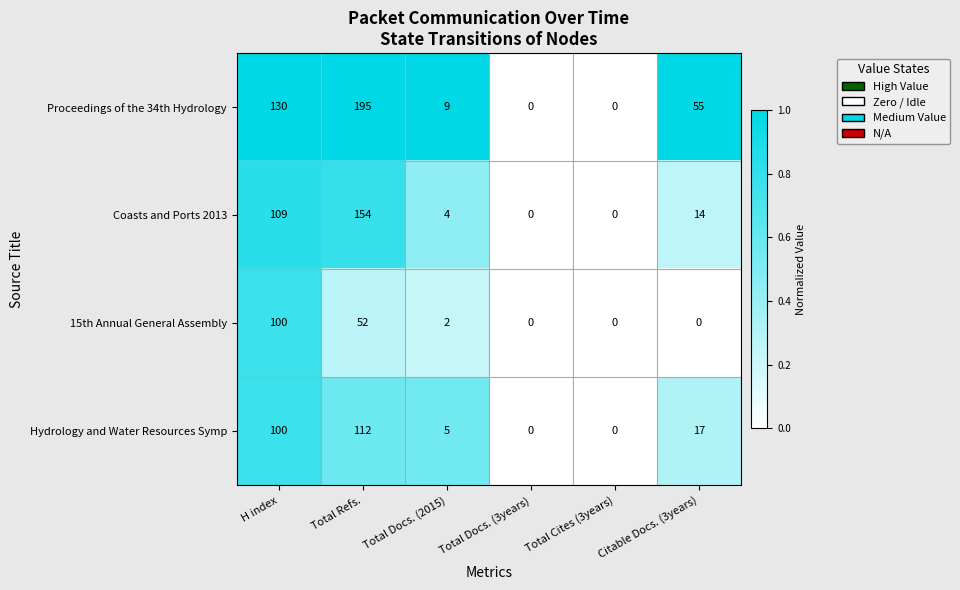

True or false: Proceedings of the 34th Hydrology has a value of 95 at Citable Docs. (3years).

False